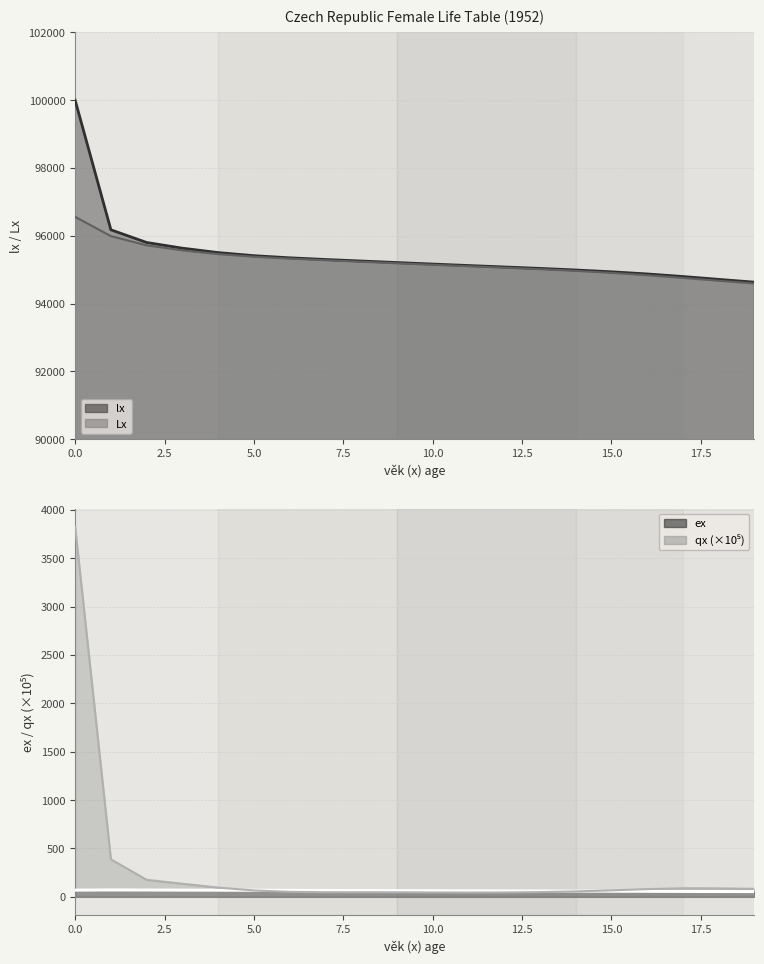

Rank the series by their maximum value, from highest to lowest.

lx, Lx, qx, ex